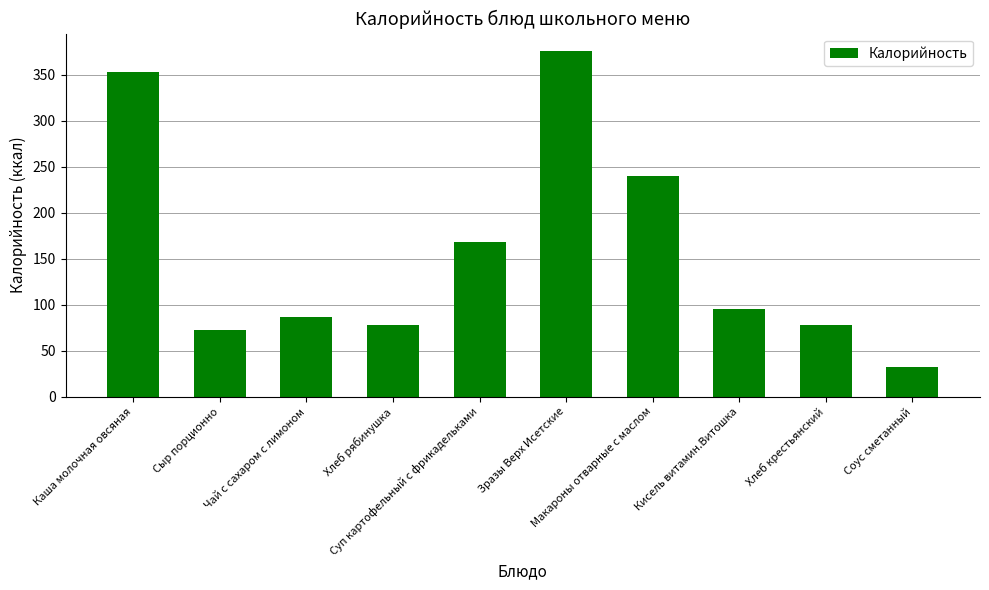

Where does the data first go above 95?

Каша молочная овсяная